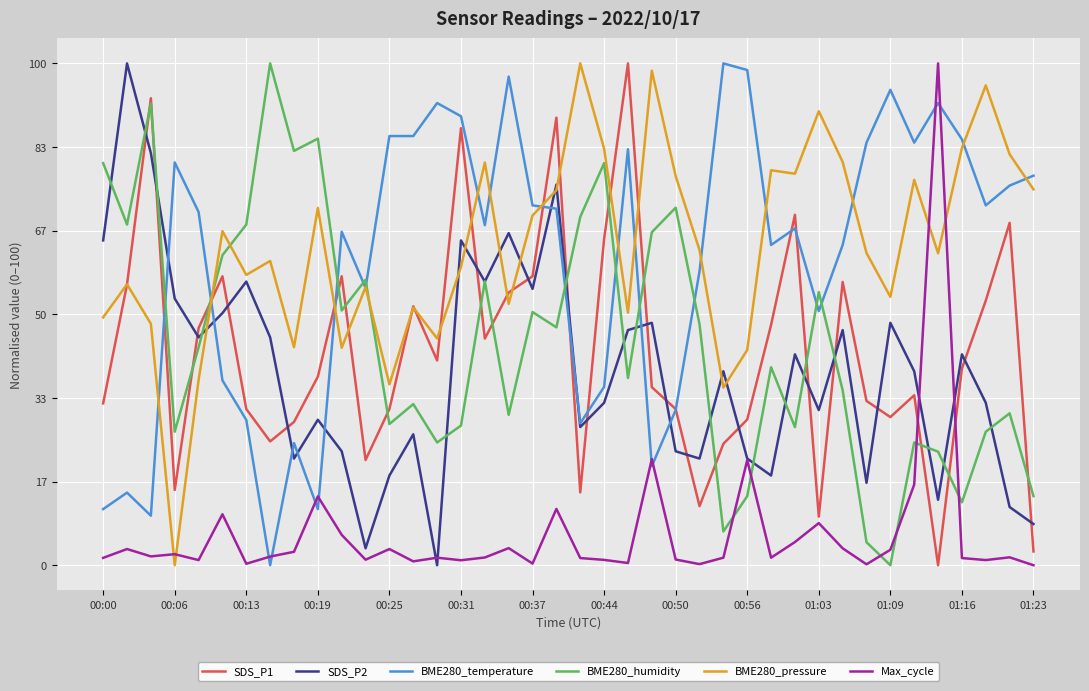

True or false: Max_cycle and BME280_temperature intersect in this chart.

True